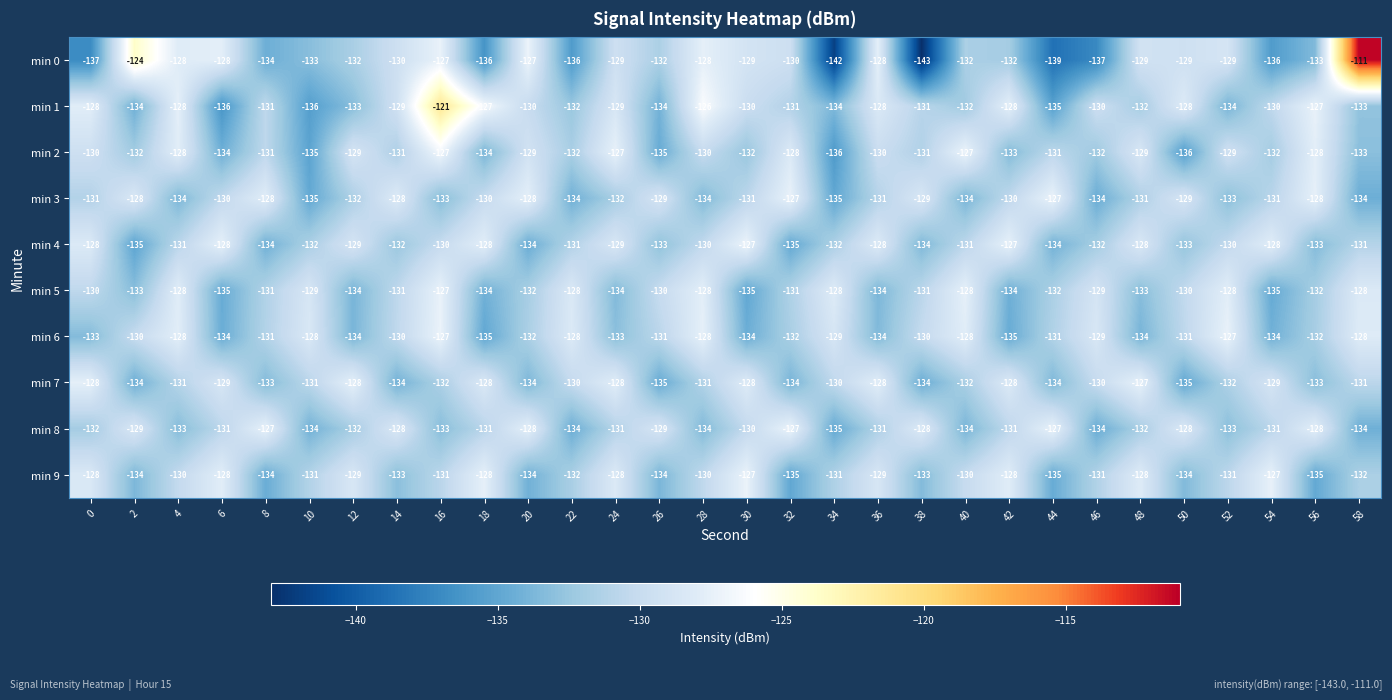

What is the spread (max minus min) of values at 40?

7